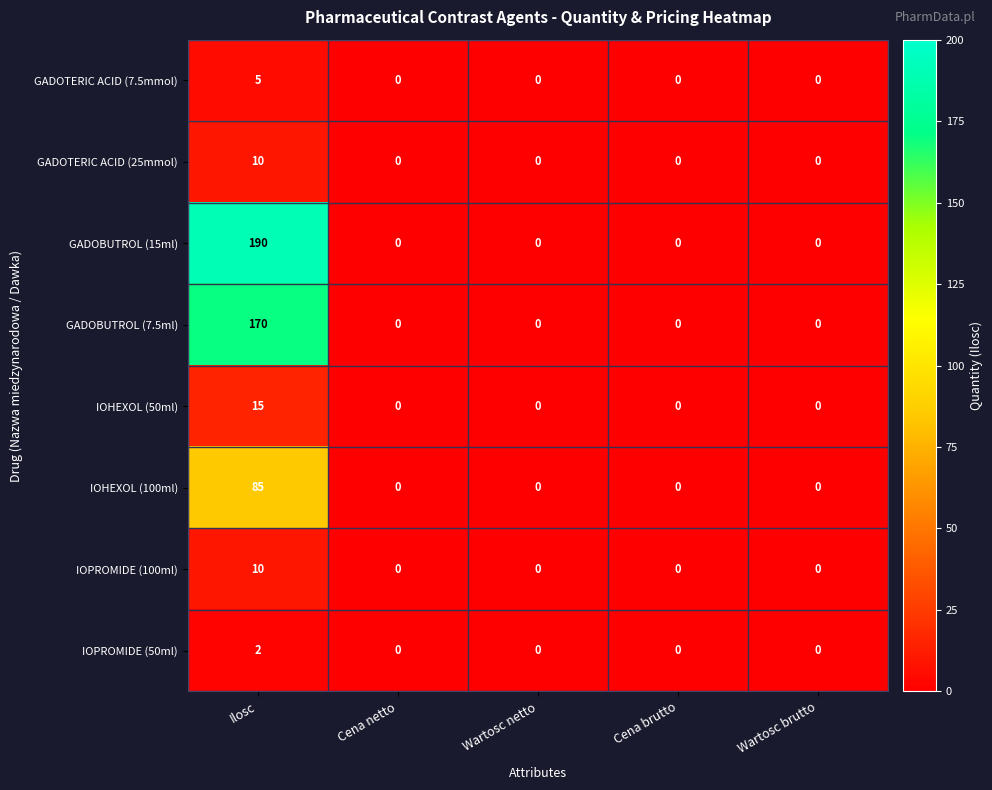

Which series has the largest total across all categories?

GADOBUTROL (15ml)